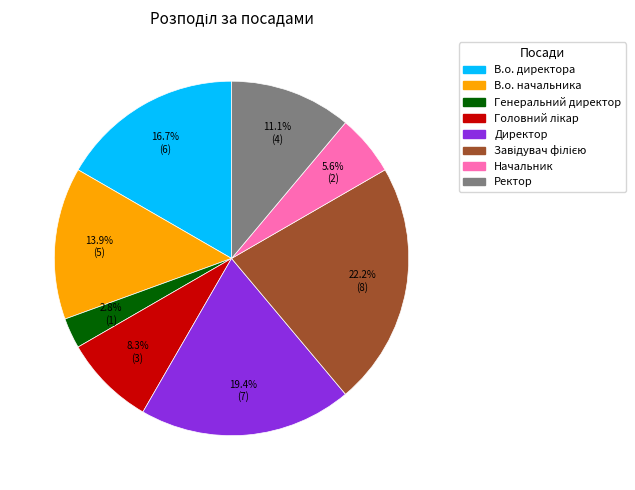

Does Ректор account for over 50% of the chart?

No